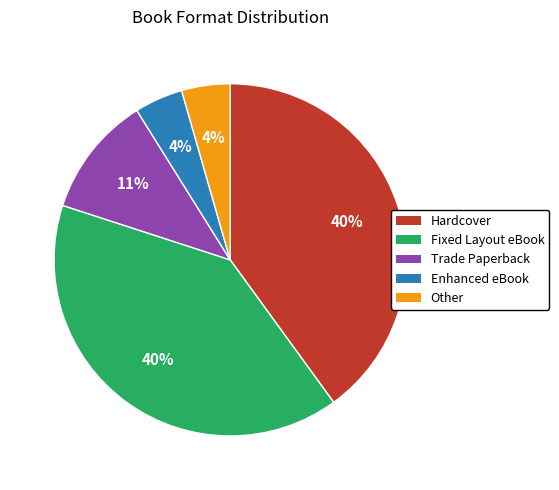

Does Hardcover represent more than half of the total?

No